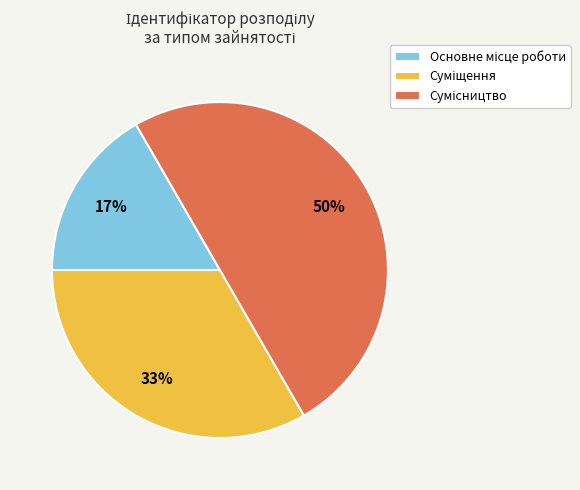

To the nearest percent, what is the difference between the largest and smallest slice percentages?

33%